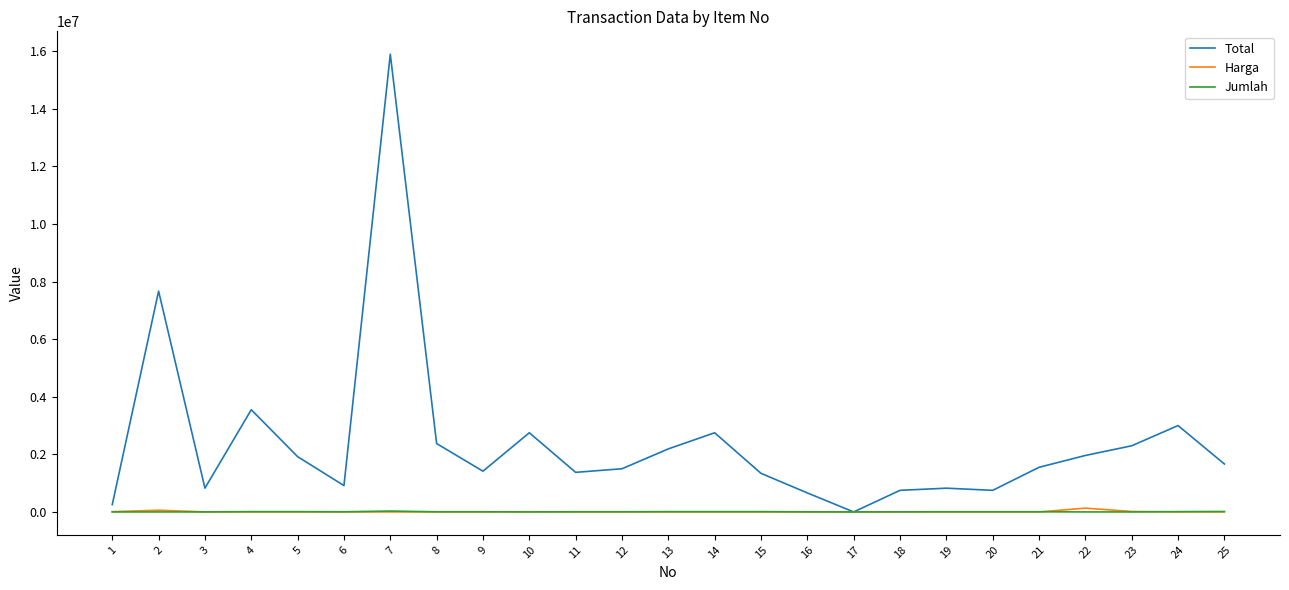

What is the sum of all Harga values?

225457